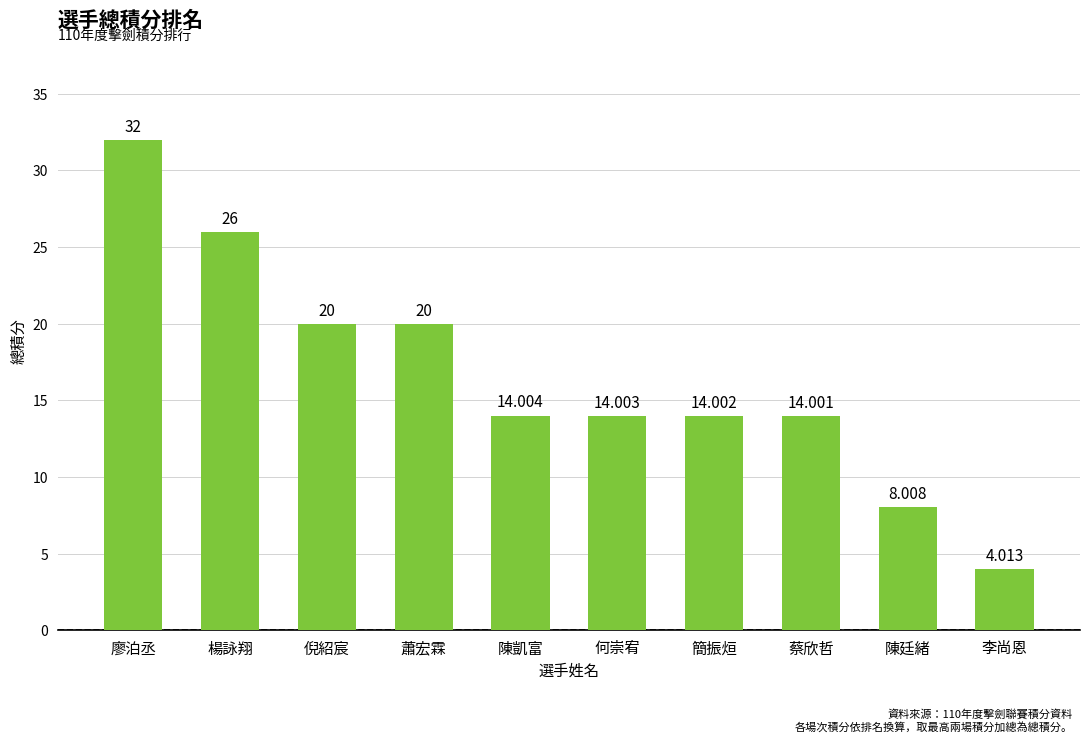

At which label does the data first exceed 14?

廖泊丞